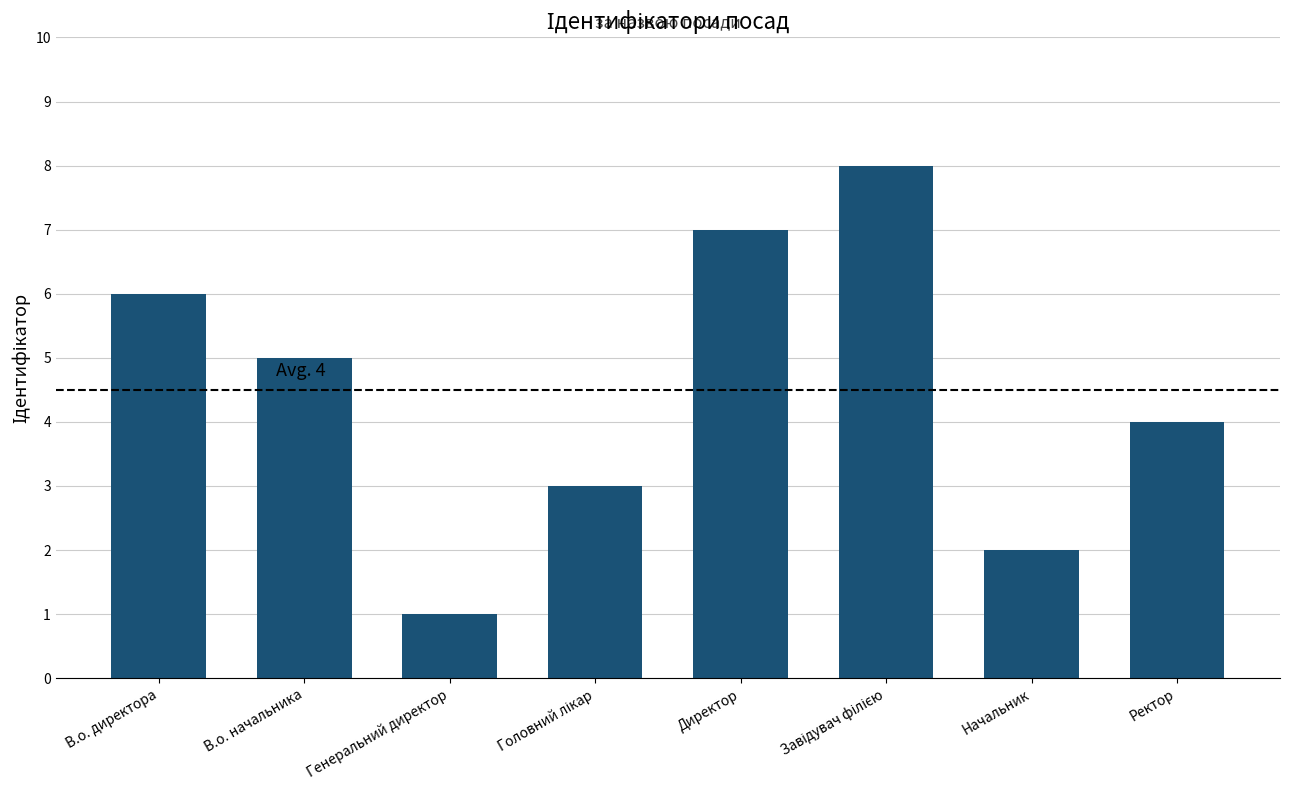

Between Ректор and Директор, which is larger?

Директор